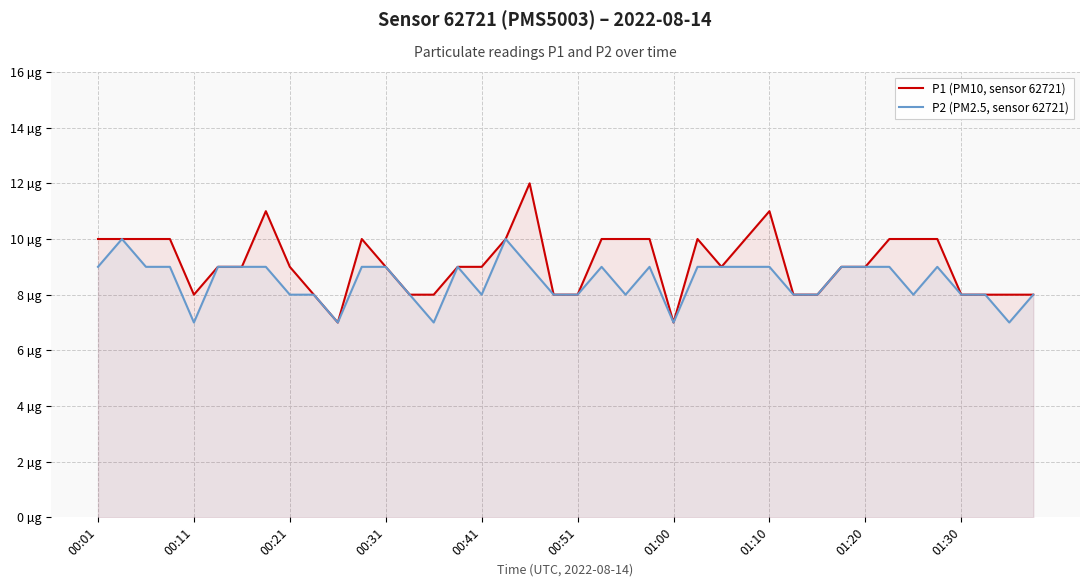

Does the chart display data point markers on the line(s)?

No